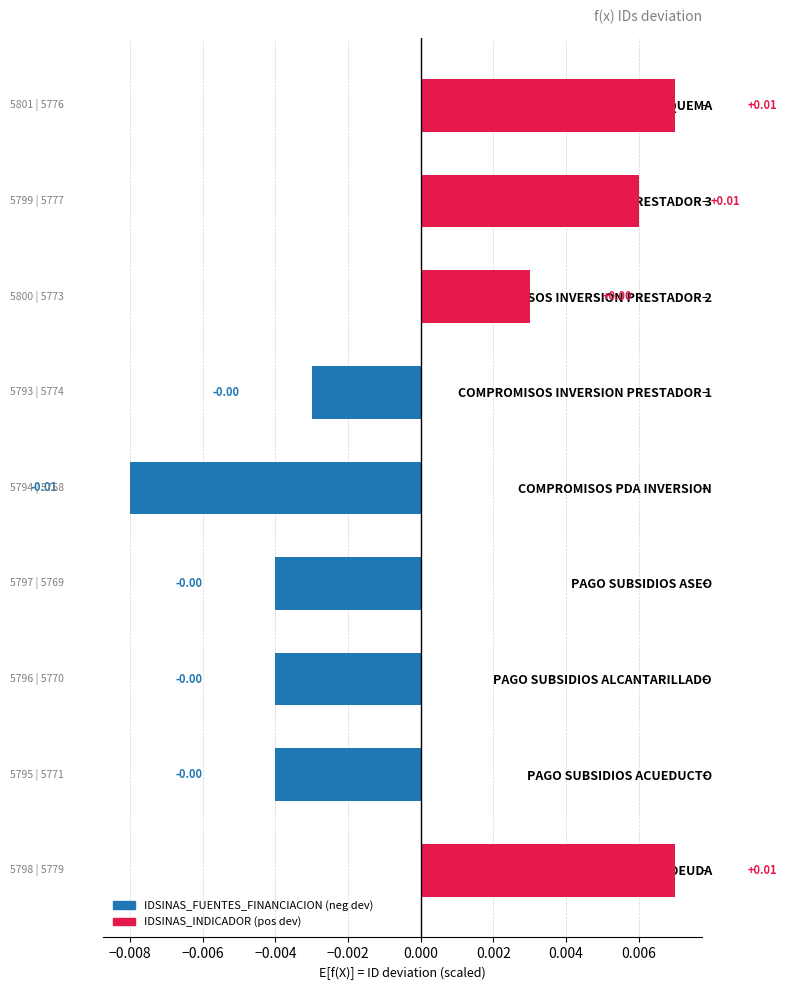

Between COMPROMISOS PDA INVERSION and PAGO SUBSIDIOS ACUEDUCTO, which is larger?

PAGO SUBSIDIOS ACUEDUCTO